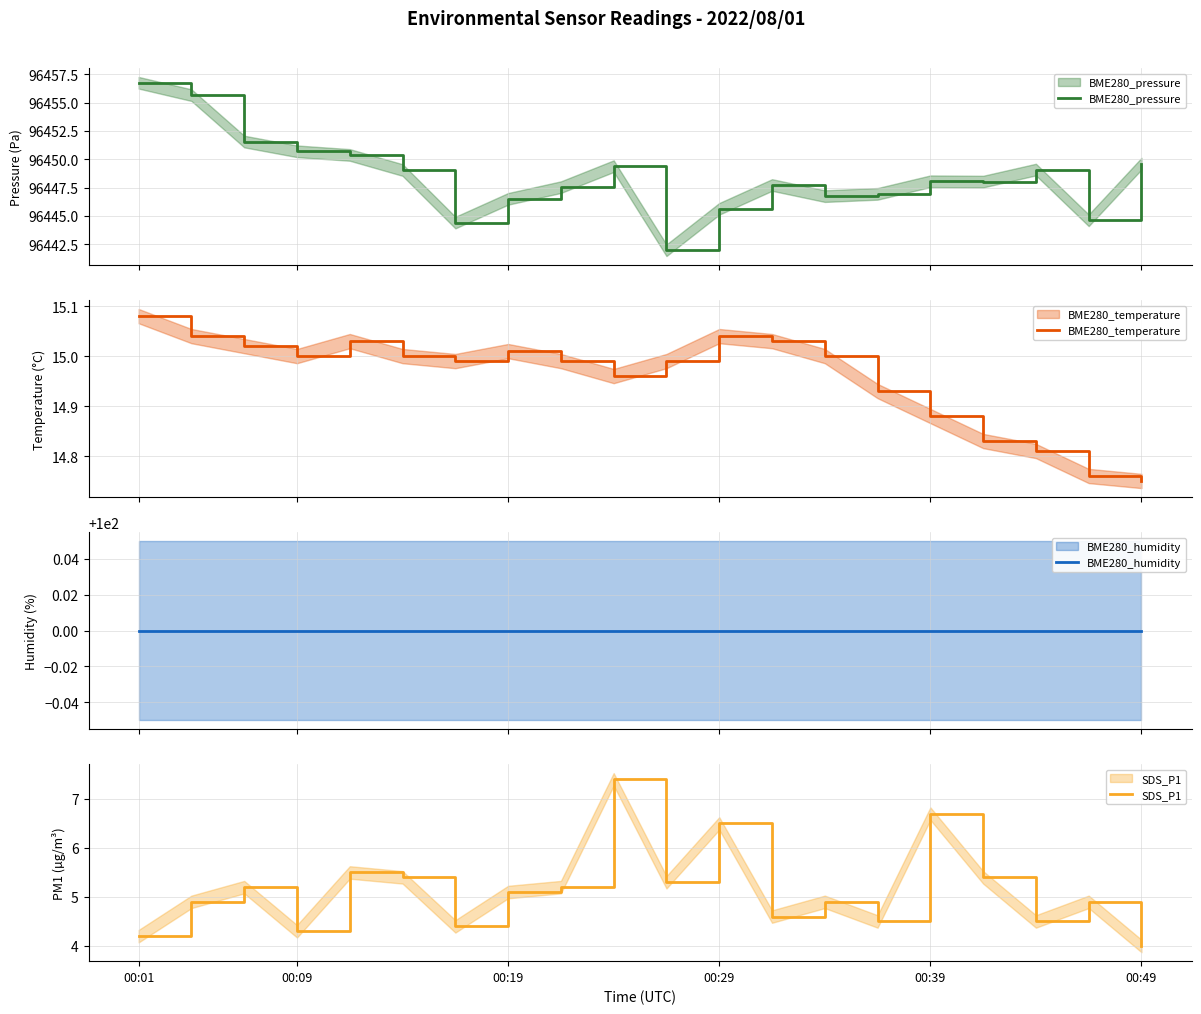

What is the highest value of the BME280_pressure series?

96456.7